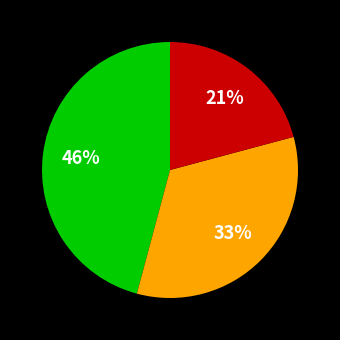

Count the number of slices in the pie.

3